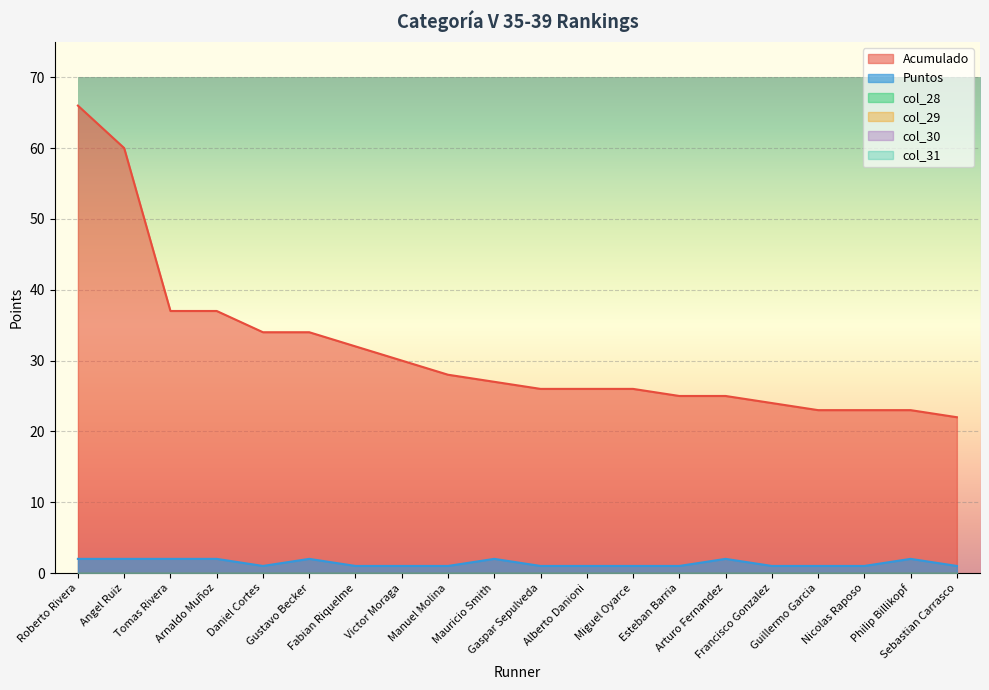

Reading left to right, transcribe all the data shown in this chart.

Acumulado: Roberto Rivera=66	Angel Ruiz=60	Tomas Rivera=37	Arnaldo Muñoz=37	Daniel Cortes=34	Gustavo Becker=34	Fabian Riquelme=32	Victor Moraga=30	Manuel Molina=28	Mauricio Smith=27	Gaspar Sepulveda=26	Alberto Danioni=26	Miguel Oyarce=26	Esteban Barria=25	Arturo Fernandez=25	Francisco Gonzalez=24	Guillermo Garcia=23	Nicolas Raposo=23	Philip Billikopf=23	Sebastian Carrasco=22
Puntos: Roberto Rivera=2	Angel Ruiz=2	Tomas Rivera=2	Arnaldo Muñoz=2	Daniel Cortes=1	Gustavo Becker=2	Fabian Riquelme=1	Victor Moraga=1	Manuel Molina=1	Mauricio Smith=2	Gaspar Sepulveda=1	Alberto Danioni=1	Miguel Oyarce=1	Esteban Barria=1	Arturo Fernandez=2	Francisco Gonzalez=1	Guillermo Garcia=1	Nicolas Raposo=1	Philip Billikopf=2	Sebastian Carrasco=1
col_28: Roberto Rivera=0	Angel Ruiz=0	Tomas Rivera=0	Arnaldo Muñoz=0	Daniel Cortes=0	Gustavo Becker=0	Fabian Riquelme=0	Victor Moraga=0	Manuel Molina=0	Mauricio Smith=0	Gaspar Sepulveda=0	Alberto Danioni=0	Miguel Oyarce=0	Esteban Barria=0	Arturo Fernandez=0	Francisco Gonzalez=0	Guillermo Garcia=0	Nicolas Raposo=0	Philip Billikopf=0	Sebastian Carrasco=0
col_29: Roberto Rivera=0	Angel Ruiz=0	Tomas Rivera=0	Arnaldo Muñoz=0	Daniel Cortes=0	Gustavo Becker=0	Fabian Riquelme=0	Victor Moraga=0	Manuel Molina=0	Mauricio Smith=0	Gaspar Sepulveda=0	Alberto Danioni=0	Miguel Oyarce=0	Esteban Barria=0	Arturo Fernandez=0	Francisco Gonzalez=0	Guillermo Garcia=0	Nicolas Raposo=0	Philip Billikopf=0	Sebastian Carrasco=0
col_30: Roberto Rivera=0	Angel Ruiz=0	Tomas Rivera=0	Arnaldo Muñoz=0	Daniel Cortes=0	Gustavo Becker=0	Fabian Riquelme=0	Victor Moraga=0	Manuel Molina=0	Mauricio Smith=0	Gaspar Sepulveda=0	Alberto Danioni=0	Miguel Oyarce=0	Esteban Barria=0	Arturo Fernandez=0	Francisco Gonzalez=0	Guillermo Garcia=0	Nicolas Raposo=0	Philip Billikopf=0	Sebastian Carrasco=0
col_31: Roberto Rivera=0	Angel Ruiz=0	Tomas Rivera=0	Arnaldo Muñoz=0	Daniel Cortes=0	Gustavo Becker=0	Fabian Riquelme=0	Victor Moraga=0	Manuel Molina=0	Mauricio Smith=0	Gaspar Sepulveda=0	Alberto Danioni=0	Miguel Oyarce=0	Esteban Barria=0	Arturo Fernandez=0	Francisco Gonzalez=0	Guillermo Garcia=0	Nicolas Raposo=0	Philip Billikopf=0	Sebastian Carrasco=0